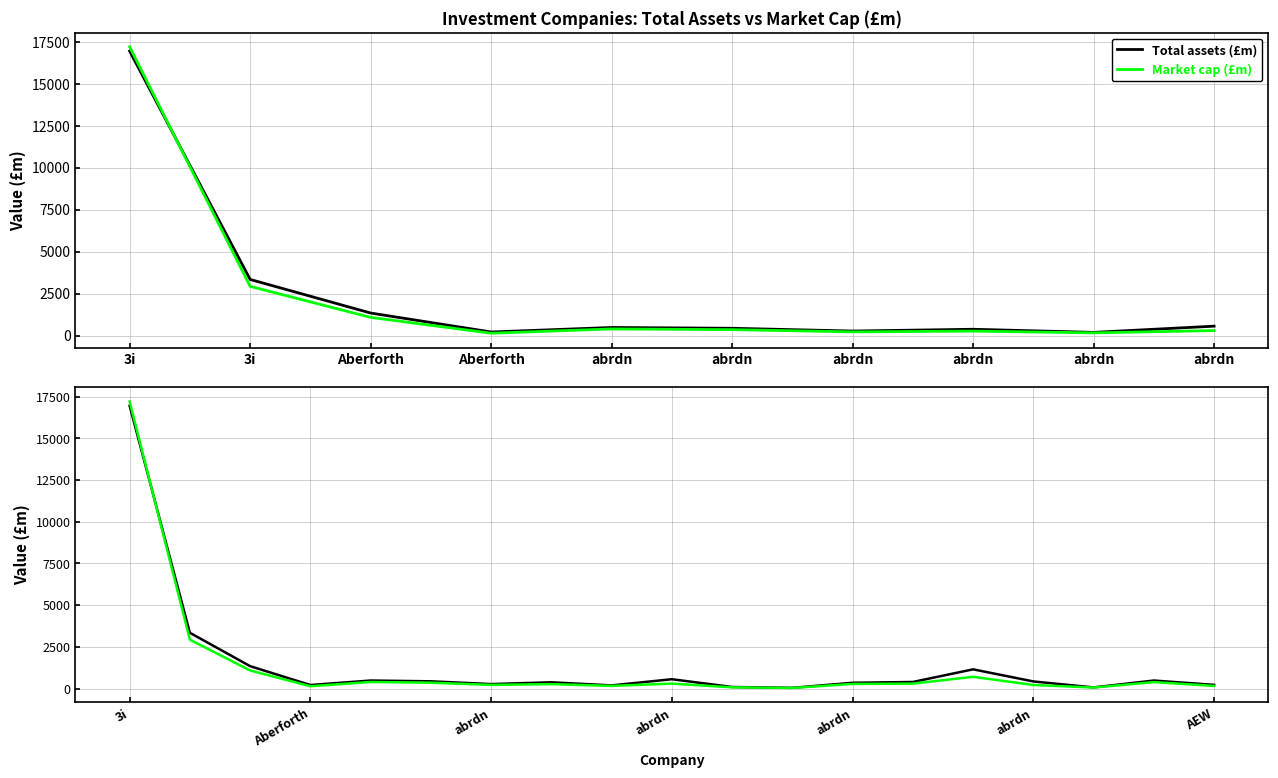

The Total assets (£m) series shows 60.9 at 10. True or false?

False